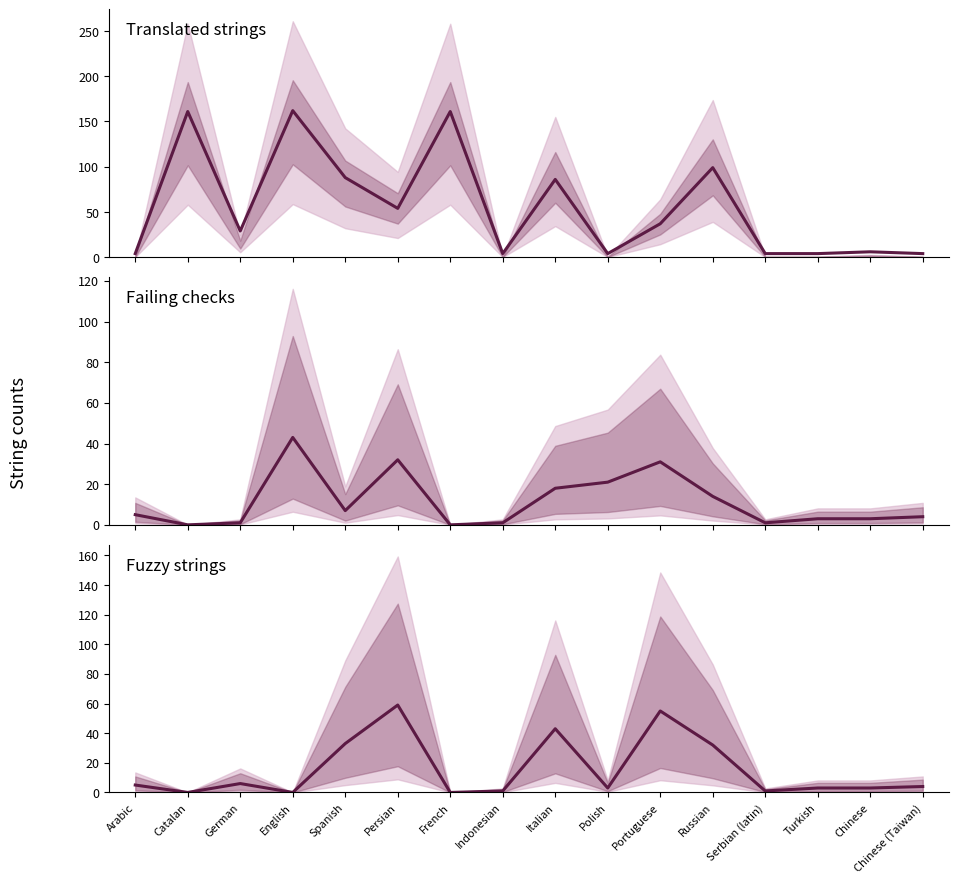

Which series changed the most between Catalan and Portuguese?

translated